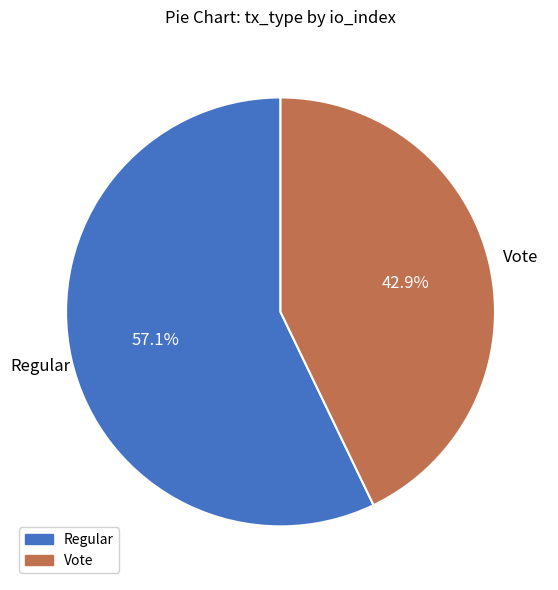

Count the number of slices in the pie.

2